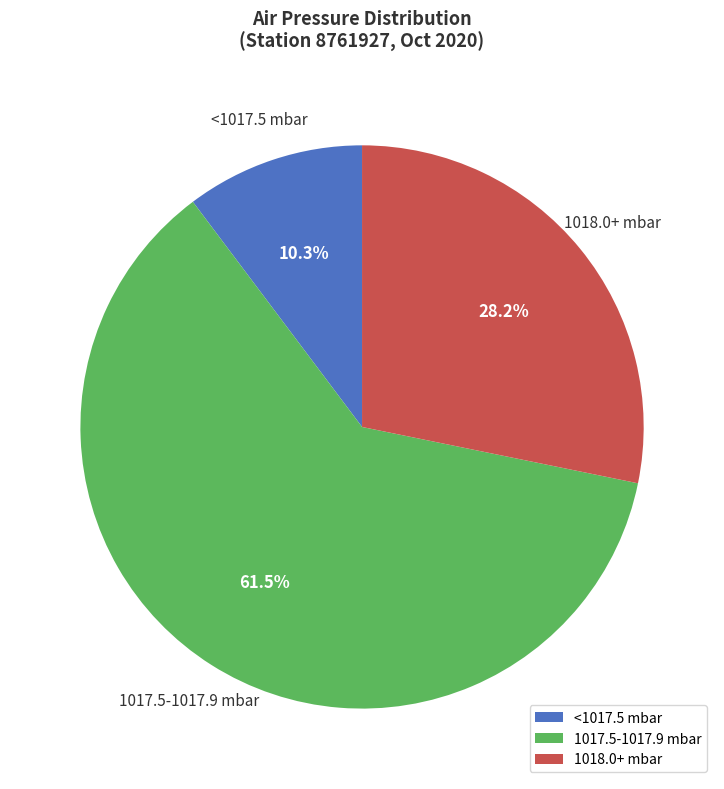

Between 1017.5-1017.9 mbar and 1018.0+ mbar, which is larger?

1017.5-1017.9 mbar